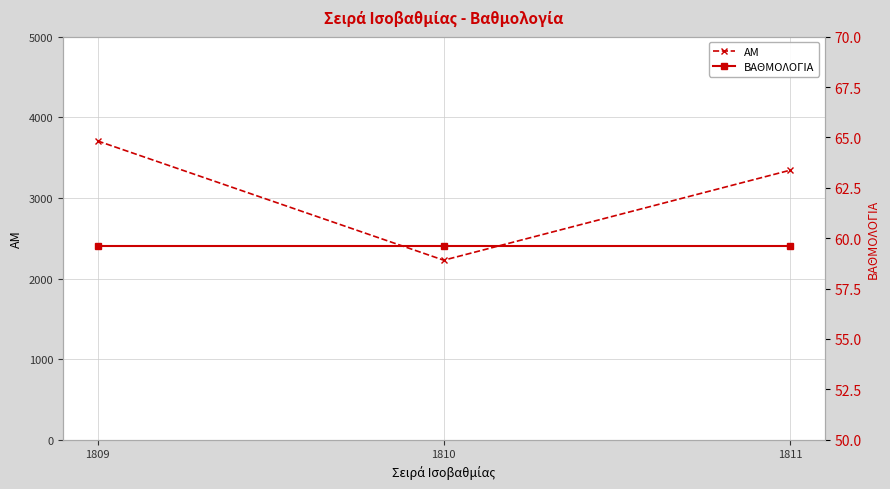

At which label does ΑΜ first exceed 3343?

1809